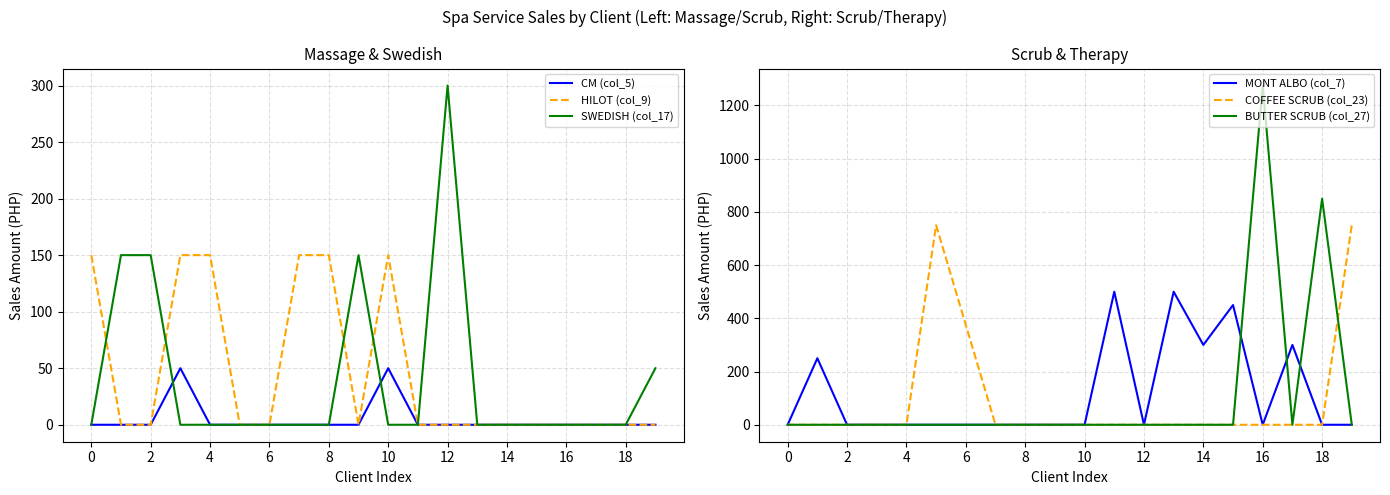

Which series changed the most between 13 and 18?

BUTTER SCRUB (col_27)